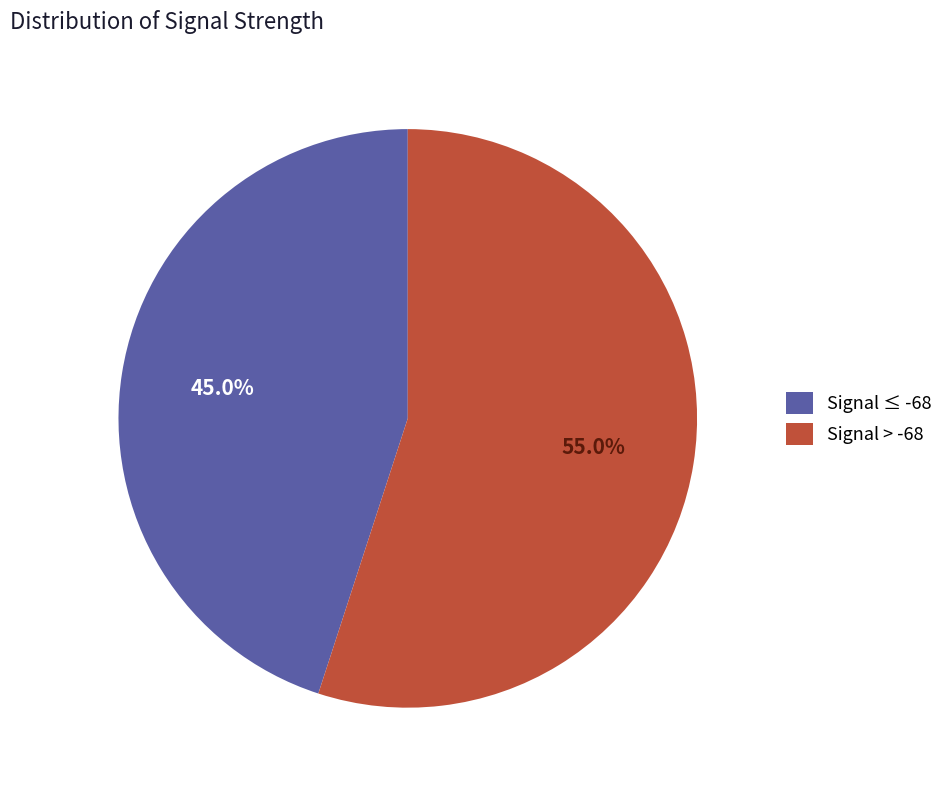

Count the number of slices in the pie.

2